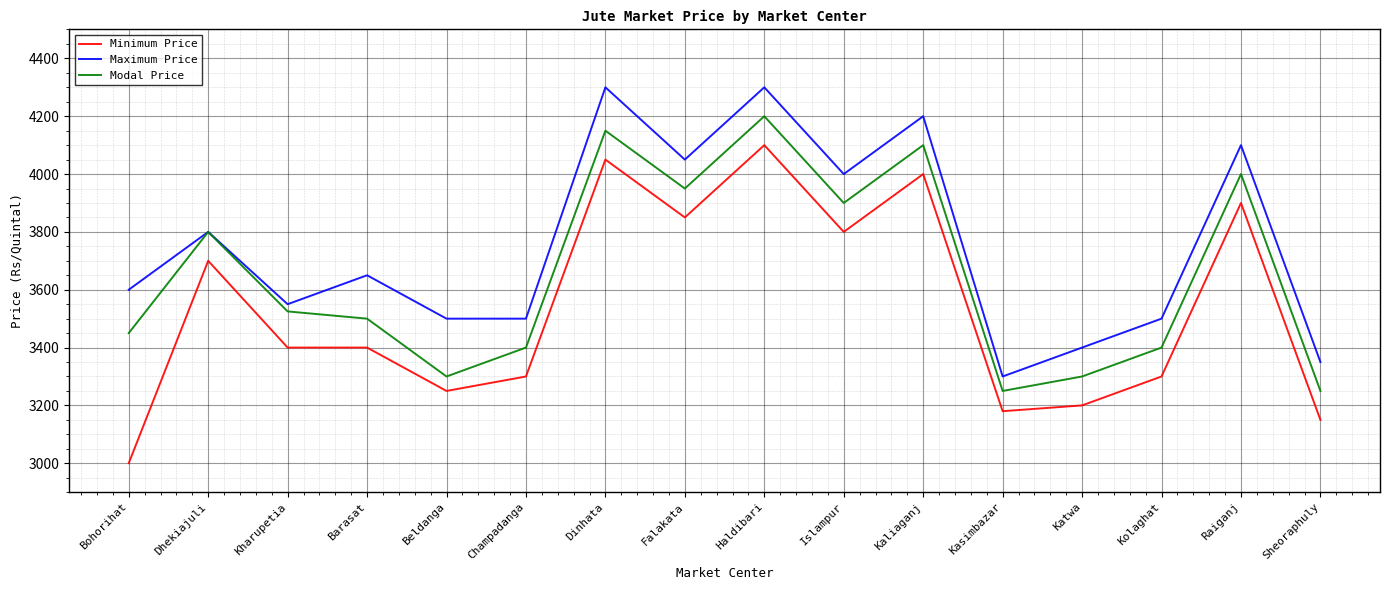

At which category does Maximum Price reach its first local valley?

Kharupetia